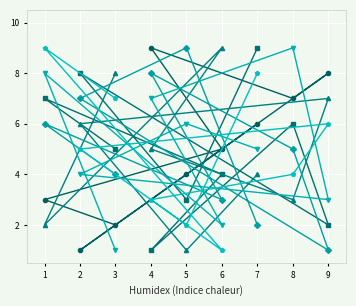

Does the chart display data point markers on the line(s)?

Yes